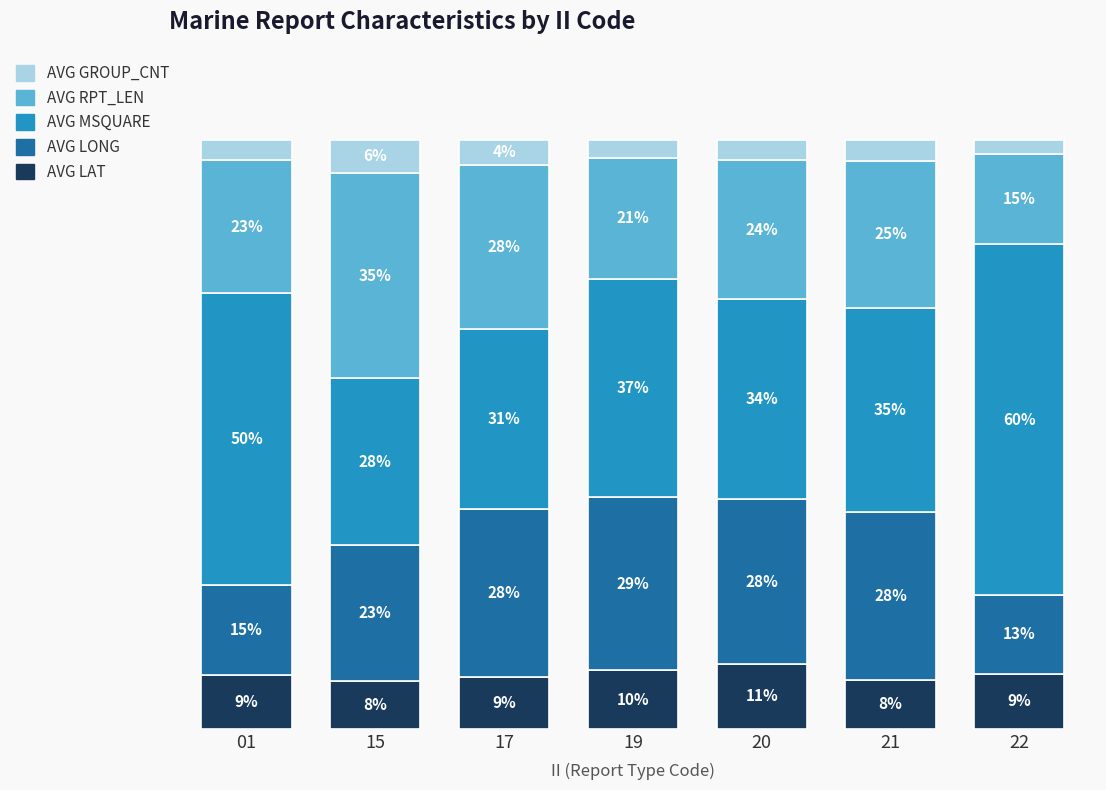

What are all the series names shown in the legend?

AVG GROUP_CNT, AVG RPT_LEN, AVG MSQUARE, AVG LONG, AVG LAT